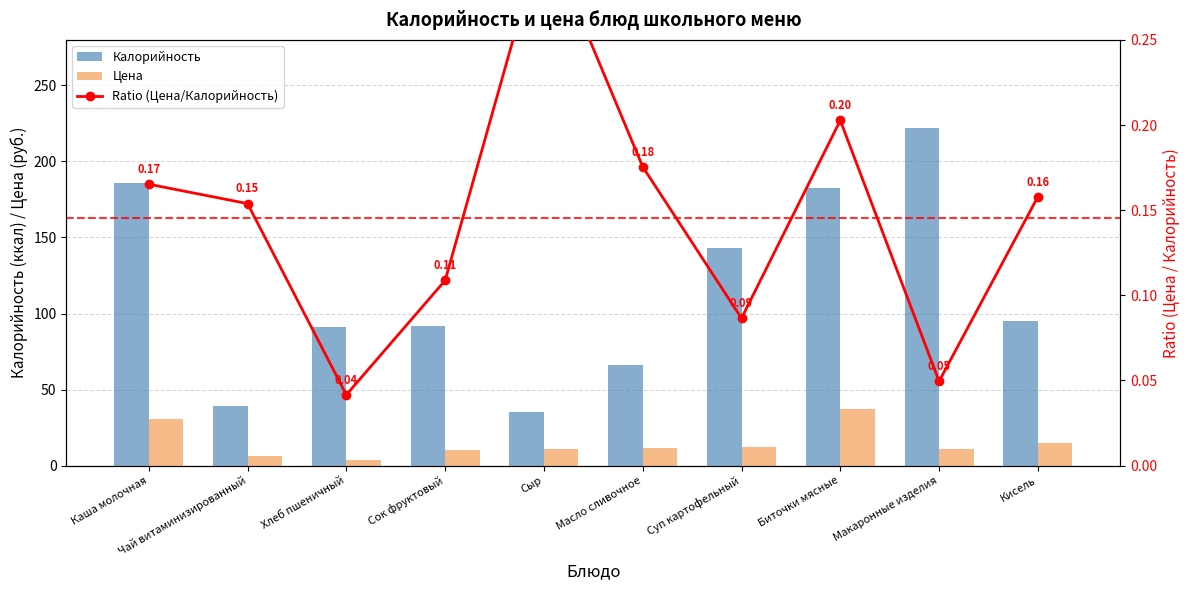

Which series has the largest total across all categories?

Калорийность